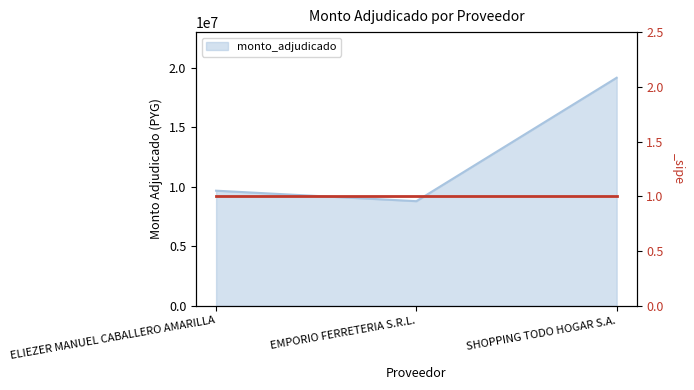

List the labels in order of value, largest first.

SHOPPING TODO HOGAR S.A., ELIEZER MANUEL CABALLERO AMARILLA, EMPORIO FERRETERIA S.R.L.